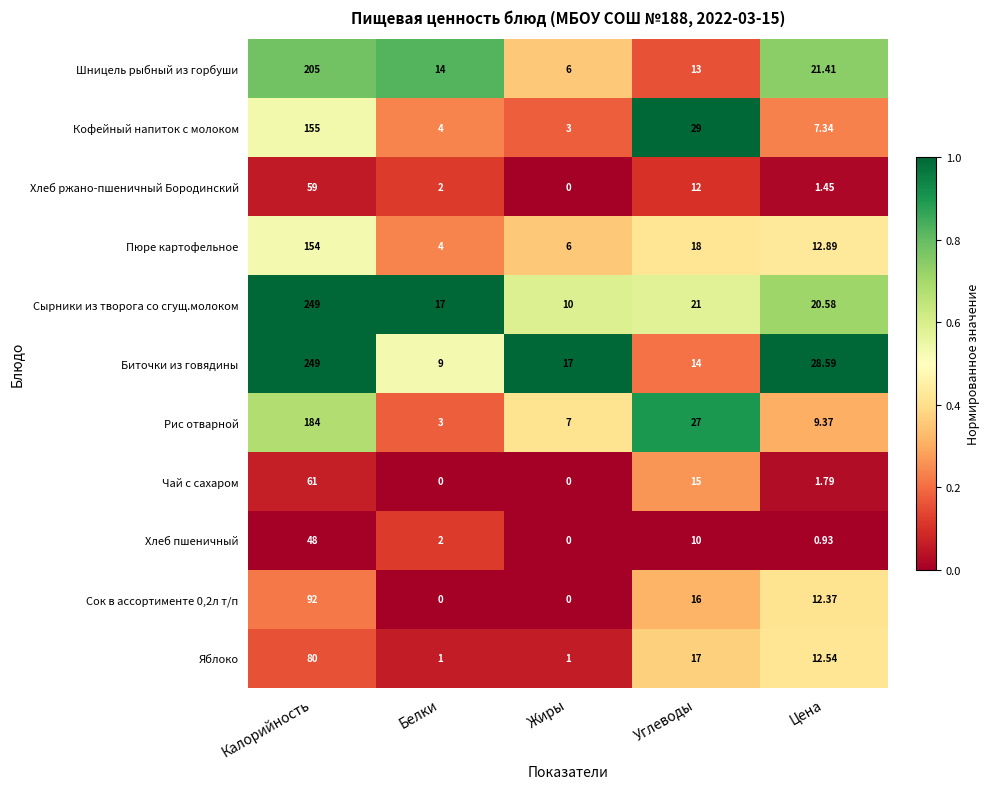

Which series has the widest spread of values?

Биточки из говядины